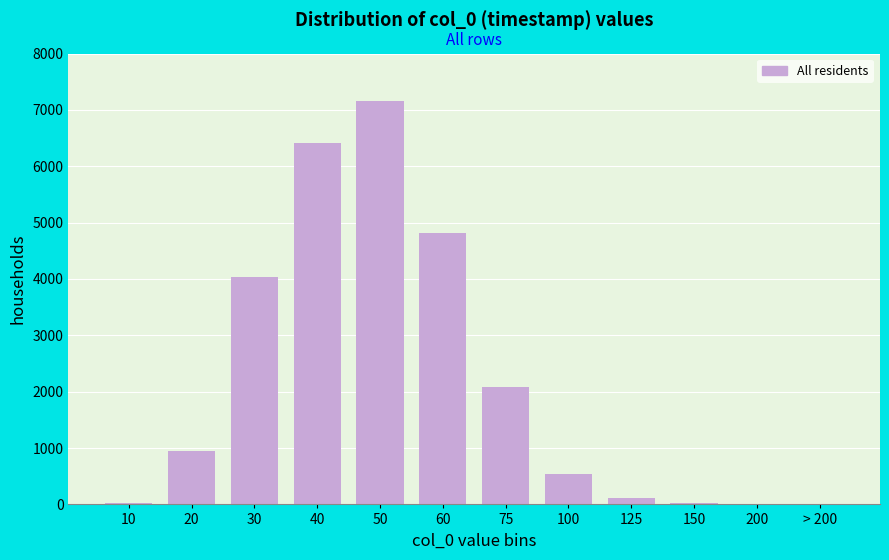

True or false: the data shows 3 at 200.

True